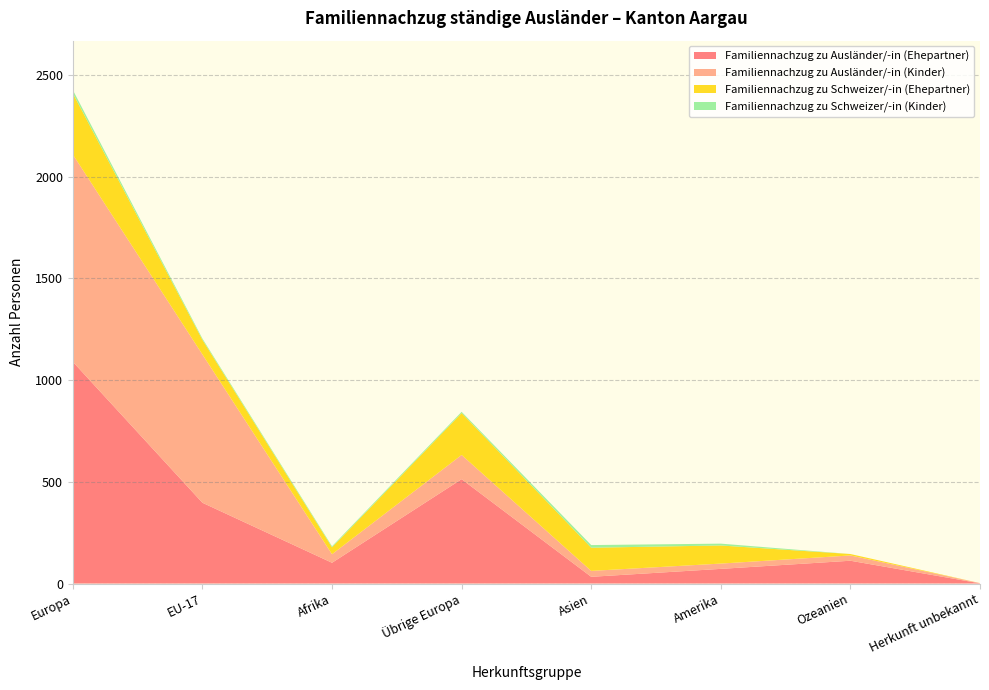

Reading left to right, transcribe all the data shown in this chart.

Familiennachzug zu Ausländer/-in (Ehepartner): Europa=1090	EU-17=397	Afrika=102	Übrige Europa=513	Asien=33	Amerika=72	Ozeanien=112	Herkunft unbekannt=1
Familiennachzug zu Ausländer/-in (Kinder): Europa=1019	EU-17=729	Afrika=42	Übrige Europa=119	Asien=29	Amerika=26	Ozeanien=26	Herkunft unbekannt=1
Familiennachzug zu Schweizer/-in (Ehepartner): Europa=301	EU-17=72	Afrika=34	Übrige Europa=206	Asien=114	Amerika=89	Ozeanien=7	Herkunft unbekannt=0
Familiennachzug zu Schweizer/-in (Kinder): Europa=16	EU-17=6	Afrika=5	Übrige Europa=6	Asien=13	Amerika=9	Ozeanien=0	Herkunft unbekannt=0